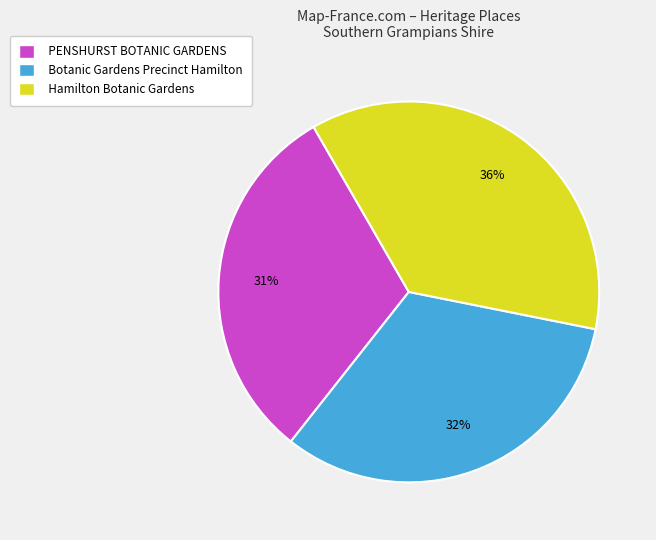

Which has a higher value, Botanic Gardens Precinct Hamilton or PENSHURST BOTANIC GARDENS?

Botanic Gardens Precinct Hamilton